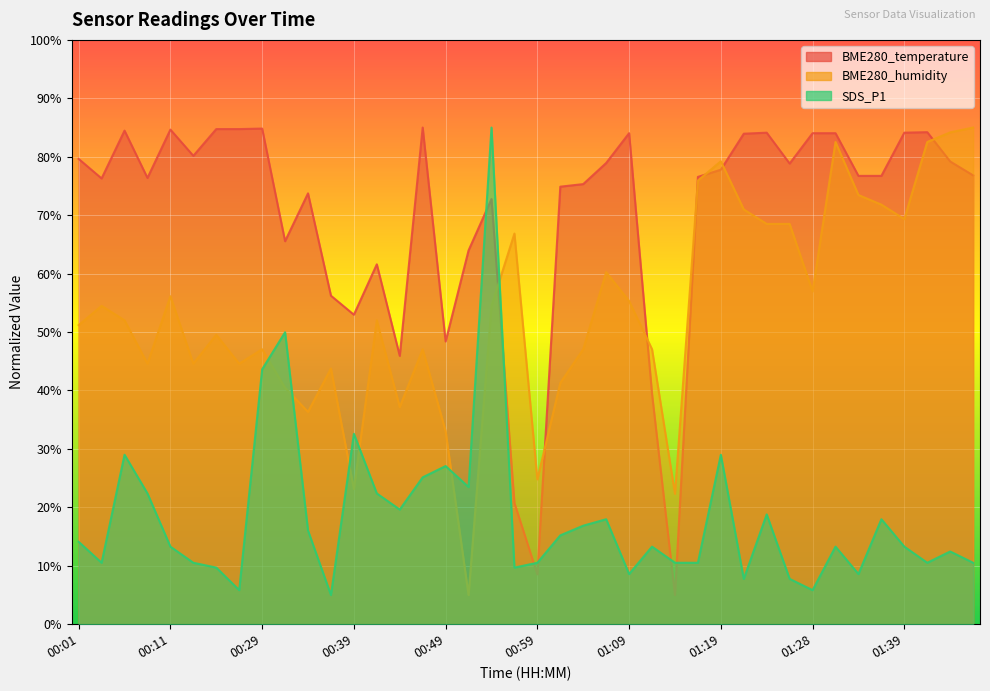

Reading left to right, transcribe all the data shown in this chart.

BME280_temperature: 79.6	76.3	84.5	76.4	84.6	80.2	84.7	84.7	84.8	65.6	73.7	56.2	53.0	61.6	45.9	85.0	48.4	64.0	72.8	20.8	8.5	74.9	75.3	78.9	84.0	39.4	5.0	76.6	77.8	83.9	84.1	78.8	84.0	84.0	76.7	76.7	84.1	84.2	79.2	76.8
BME280_humidity: 51.2	54.5	52.0	44.6	56.1	44.6	49.5	44.6	47.1	40.5	36.3	43.8	23.1	52.0	37.2	47.1	33.0	5.0	54.5	66.9	24.8	41.3	47.1	60.3	55.3	47.1	22.3	75.9	79.2	71.0	68.5	68.5	57.0	82.5	73.5	71.8	69.3	82.5	84.2	85.0
SDS_P1: 14.1	10.5	29.0	22.4	13.3	10.5	9.7	5.8	43.6	50.0	16.0	5.0	32.6	22.4	19.6	25.1	27.1	23.5	85.0	9.7	10.5	15.2	16.9	18.0	8.6	13.3	10.5	10.5	29.0	7.8	18.8	7.8	5.8	13.3	8.6	18.0	13.3	10.5	12.4	10.5